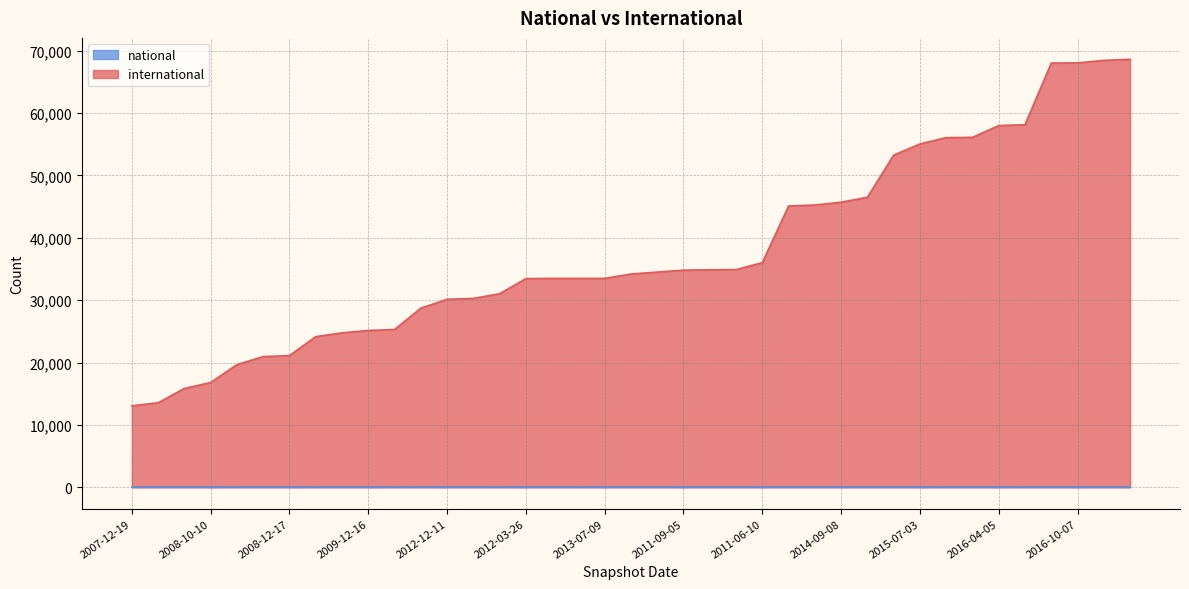

How many lines are shown in the chart?

2